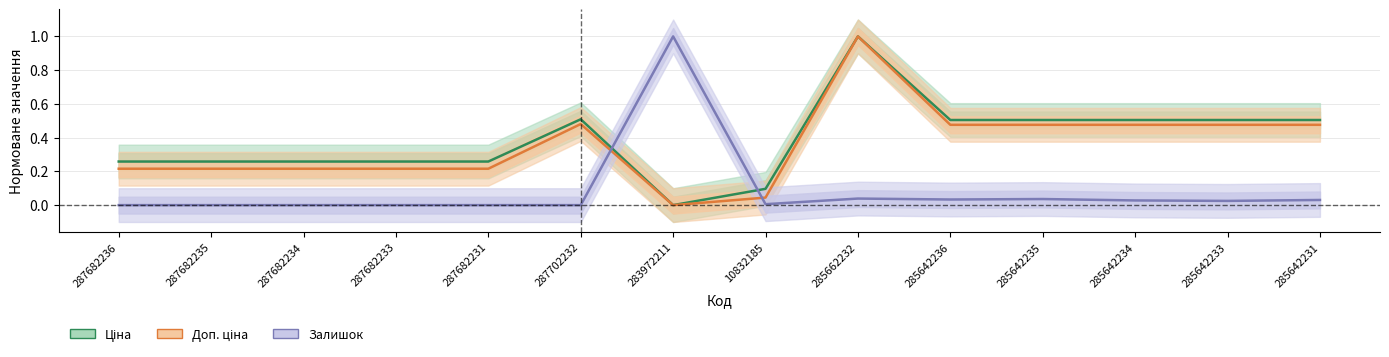

What is the sum of the Ціна values at 285642236 and 287702232?

1.0